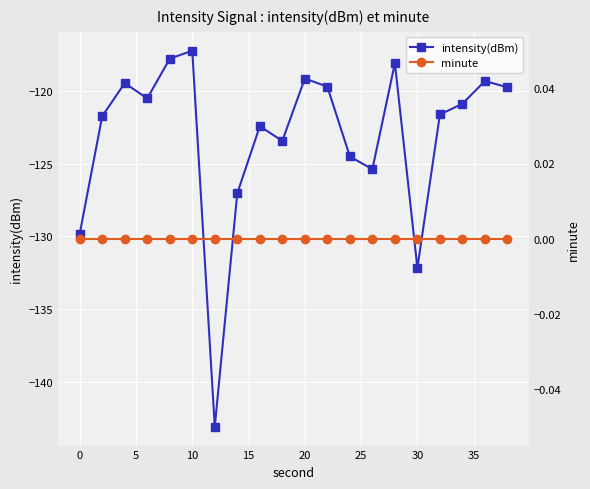

How many lines are shown in the chart?

2